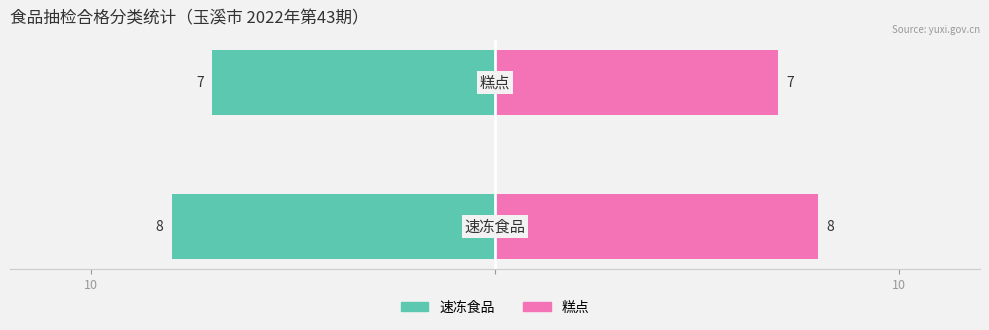

Reading left to right, list all the values displayed in this chart.

速冻食品: 10=-8	10=-7
糕点: 10=8	10=7